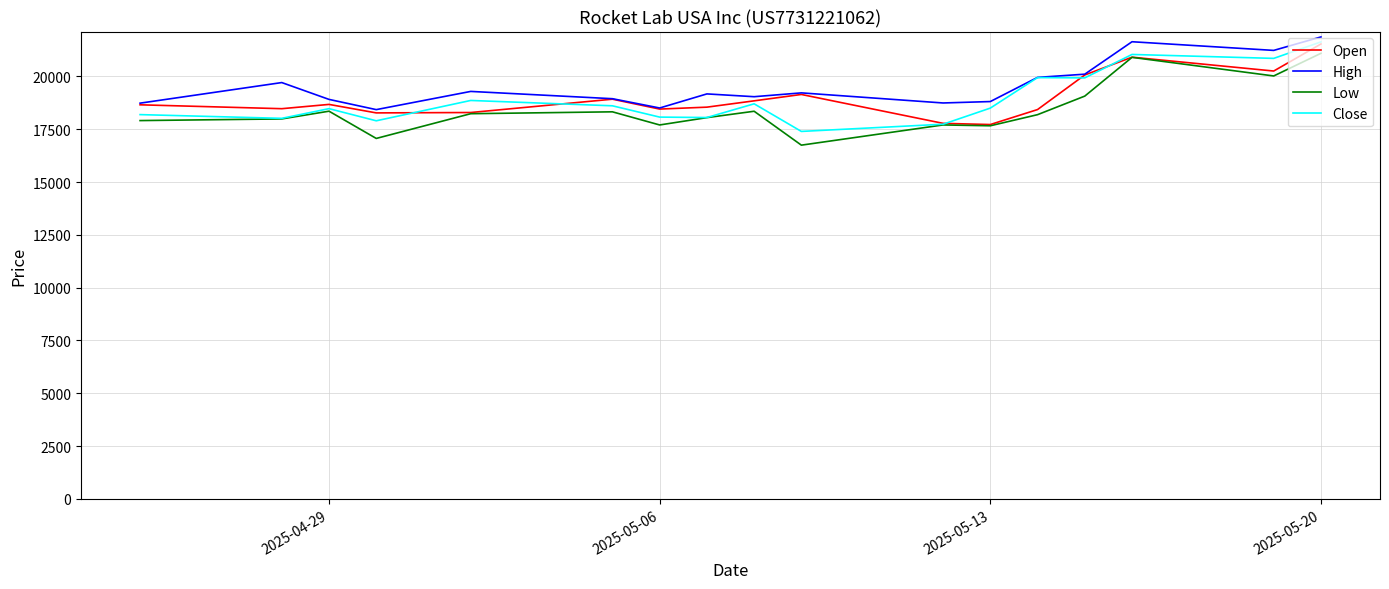

True or false: High and Low intersect in this chart.

False